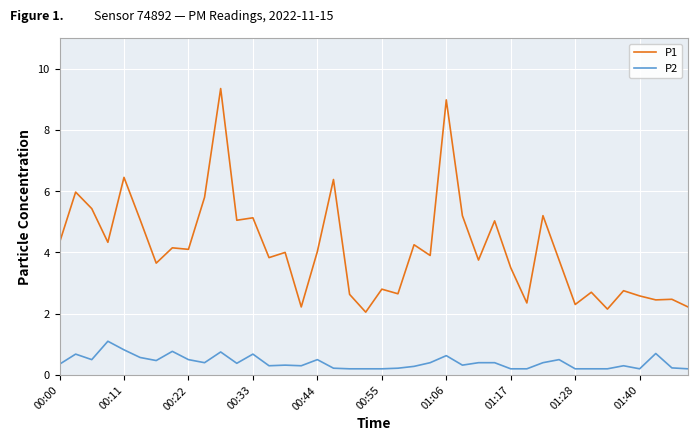

Count the number of data series in this chart.

2